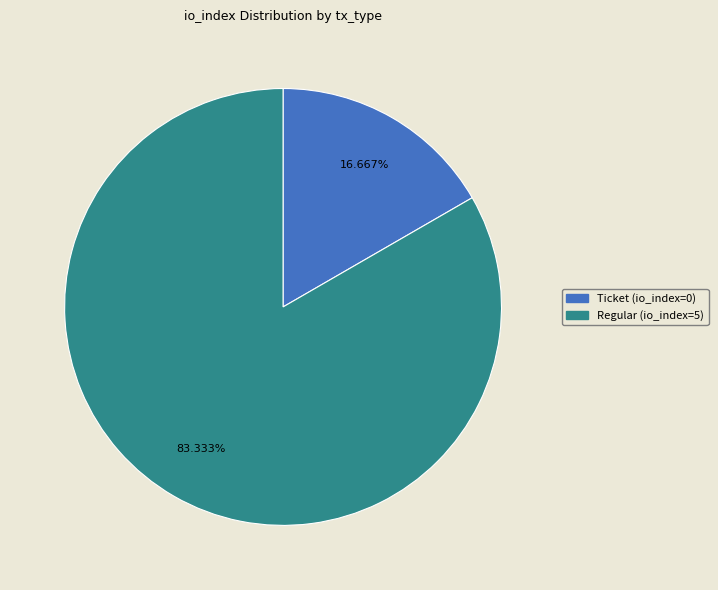

What is the smallest slice in the pie chart?

Ticket